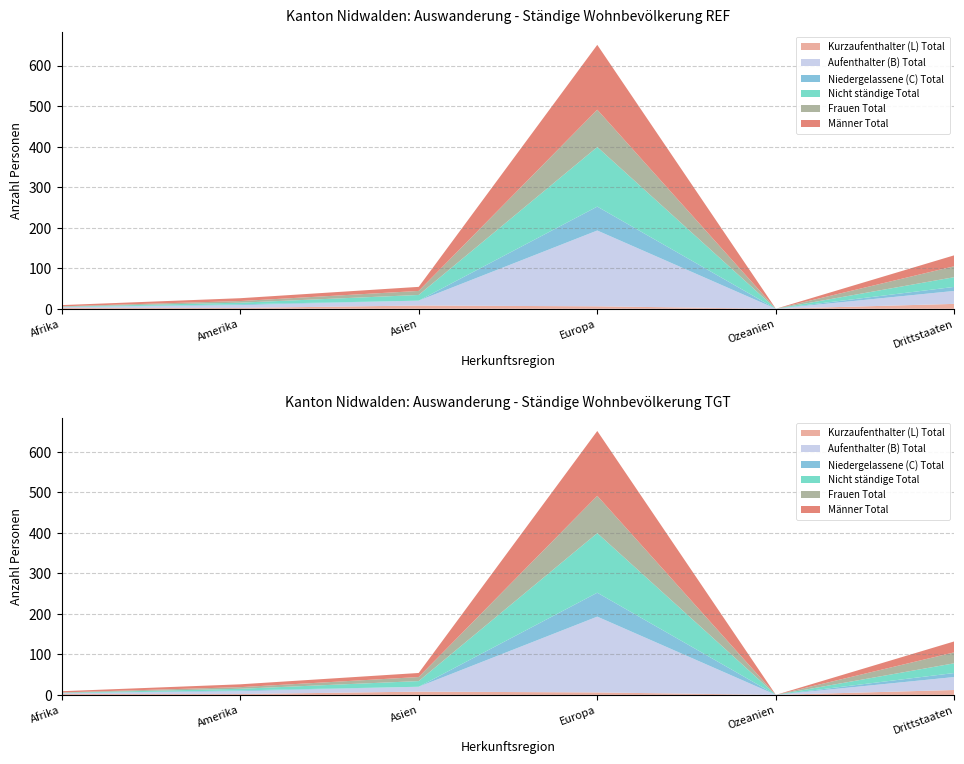

Reading left to right, transcribe all the data shown in this chart.

Kurzaufenthalter (L) Total: Afrika=2	Amerika=2	Asien=8	Europa=6	Ozeanien=0	Drittstaaten=12
Aufenthalter (B) Total: Afrika=2	Amerika=7	Asien=12	Europa=187	Ozeanien=0	Drittstaaten=32
Niedergelassene (C) Total: Afrika=0	Amerika=2	Asien=0	Europa=59	Ozeanien=0	Drittstaaten=10
Nicht ständige Total: Afrika=1	Amerika=4	Asien=14	Europa=147	Ozeanien=0	Drittstaaten=24
Frauen Total: Afrika=1	Amerika=4	Asien=10	Europa=92	Ozeanien=0	Drittstaaten=27
Männer Total: Afrika=3	Amerika=7	Asien=10	Europa=160	Ozeanien=0	Drittstaaten=27